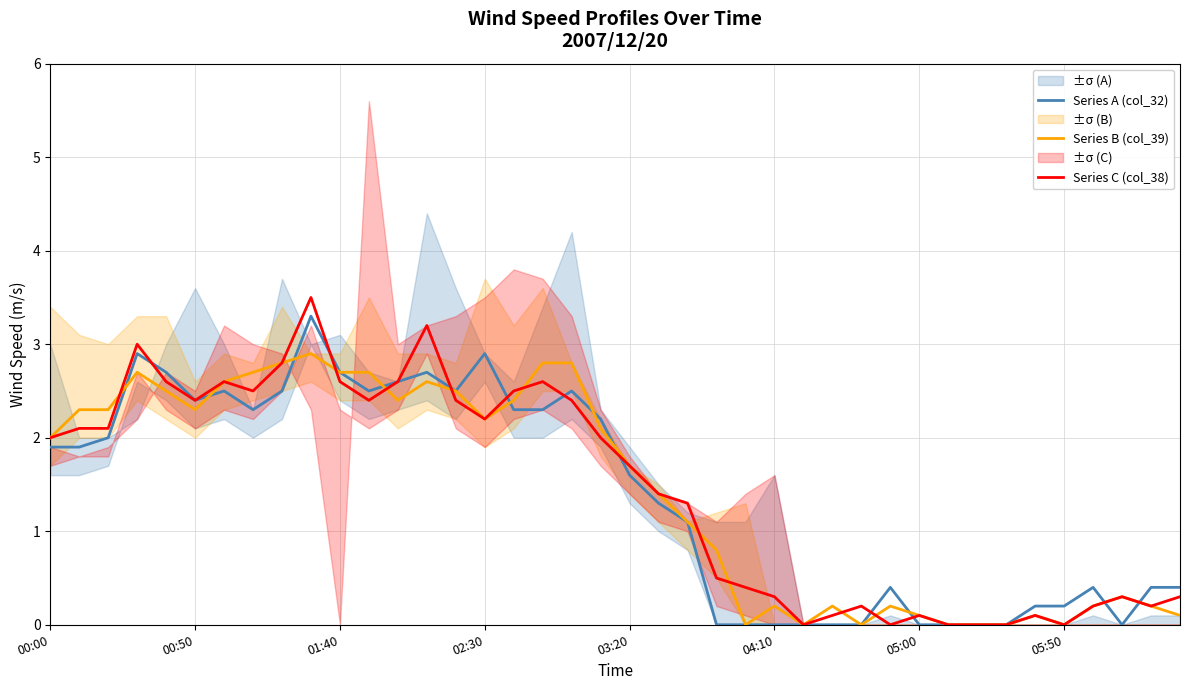

Is it true that Series B (col_39) equals 2.2 at 02:30?

True